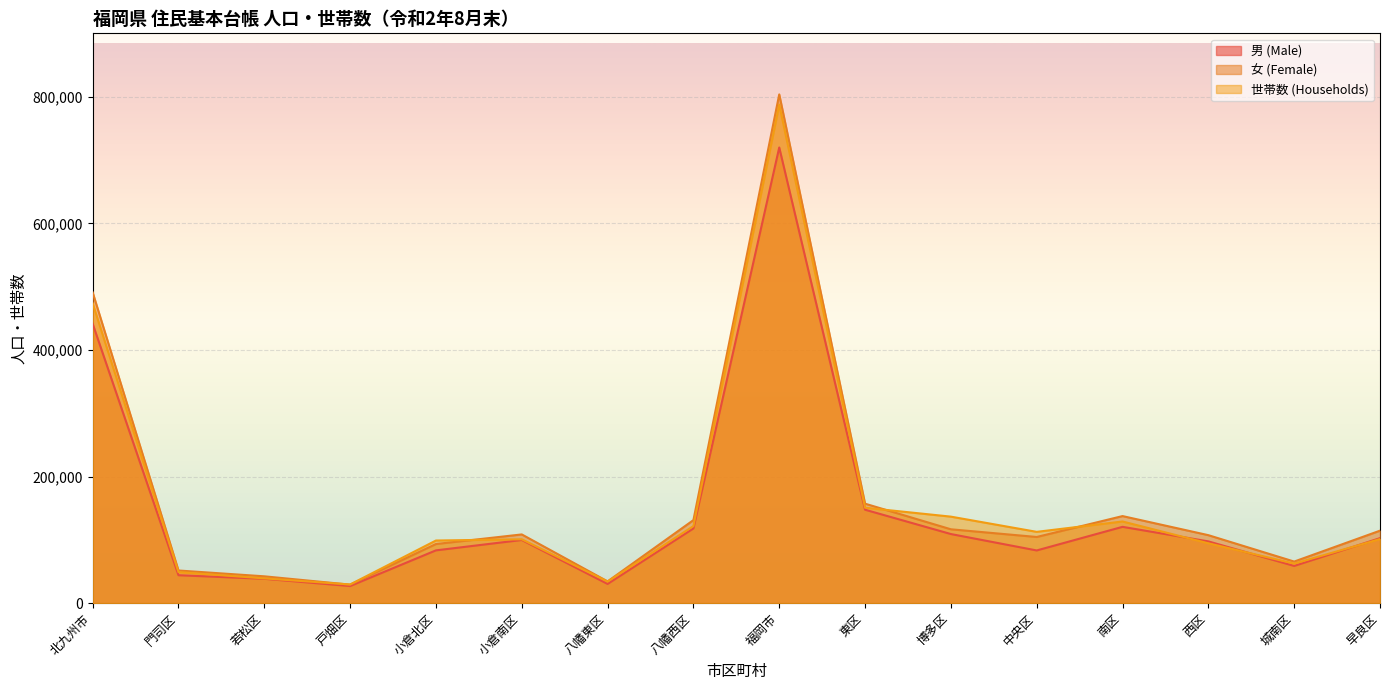

At which category does 女 (Female) reach its first local valley?

戸畑区